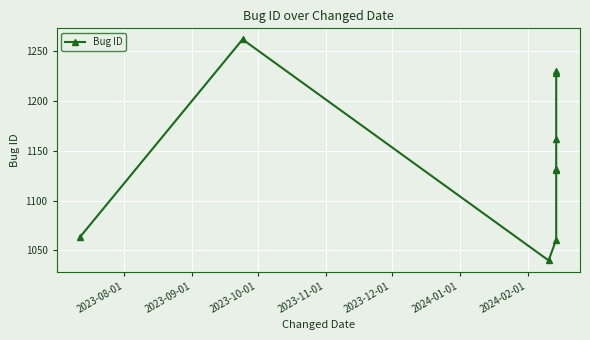

What is the average value?

1146